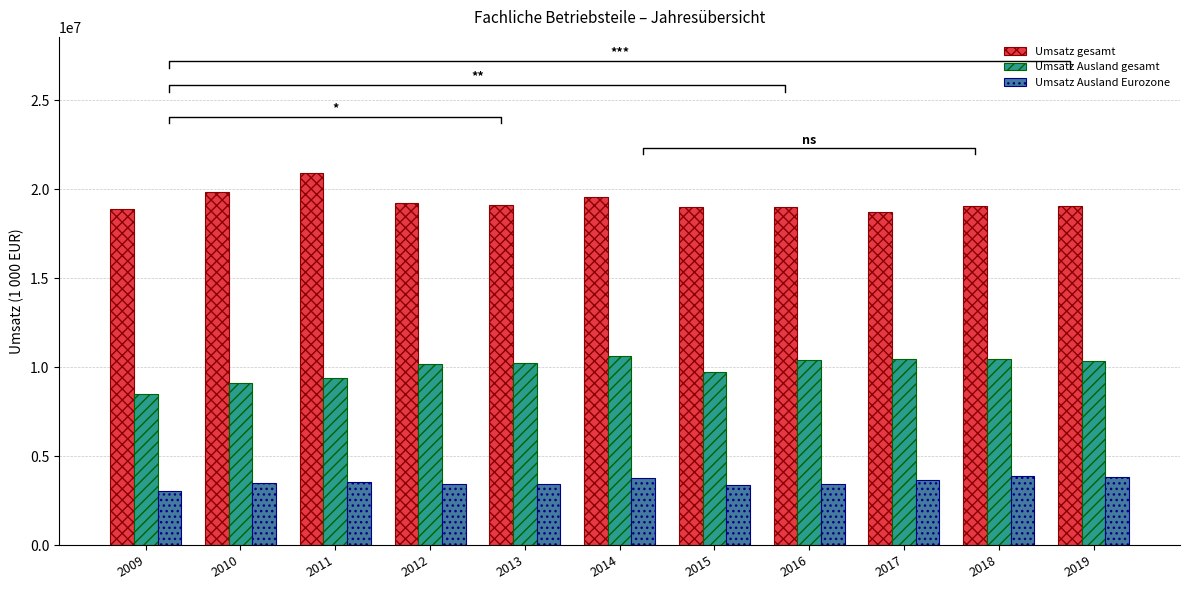

Which series has the largest total across all categories?

Umsatz gesamt